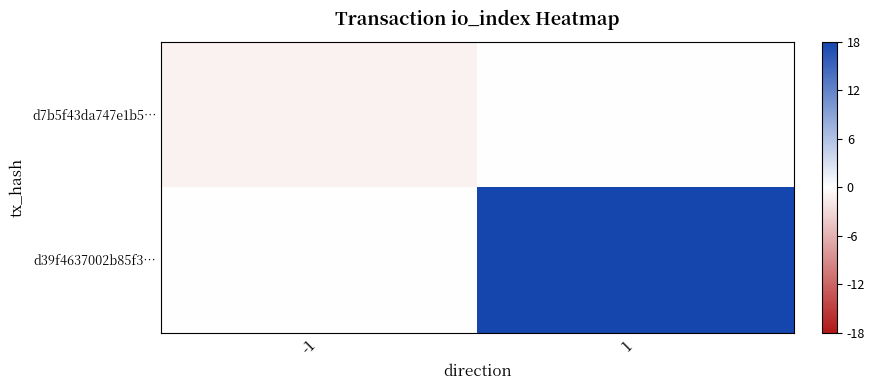

Which series changed the most between -1 and 1?

d39f4637002b85f3…